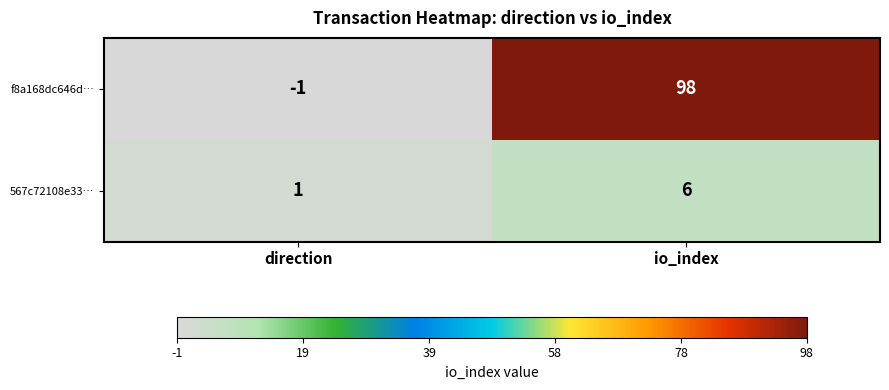

List the series in order of their peak value, highest first.

f8a168dc646d…, 567c72108e33…